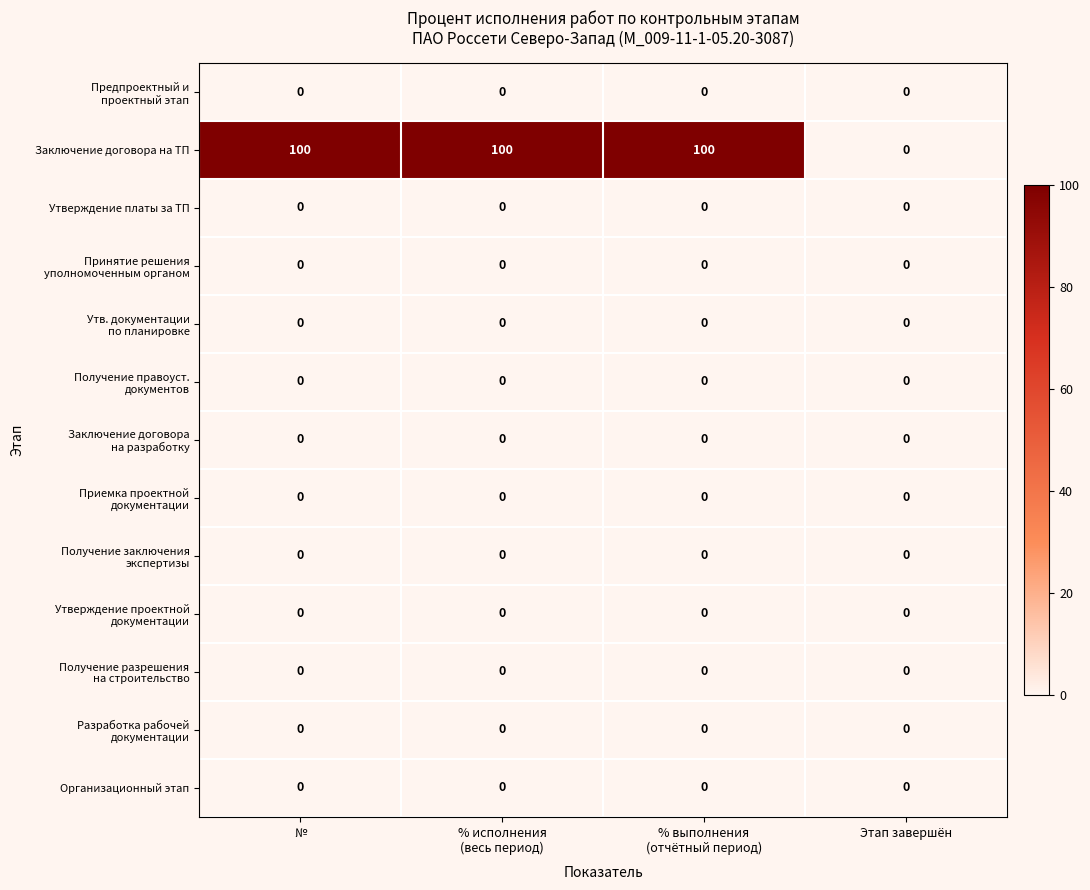

What is the spread (max minus min) of values at №?

100